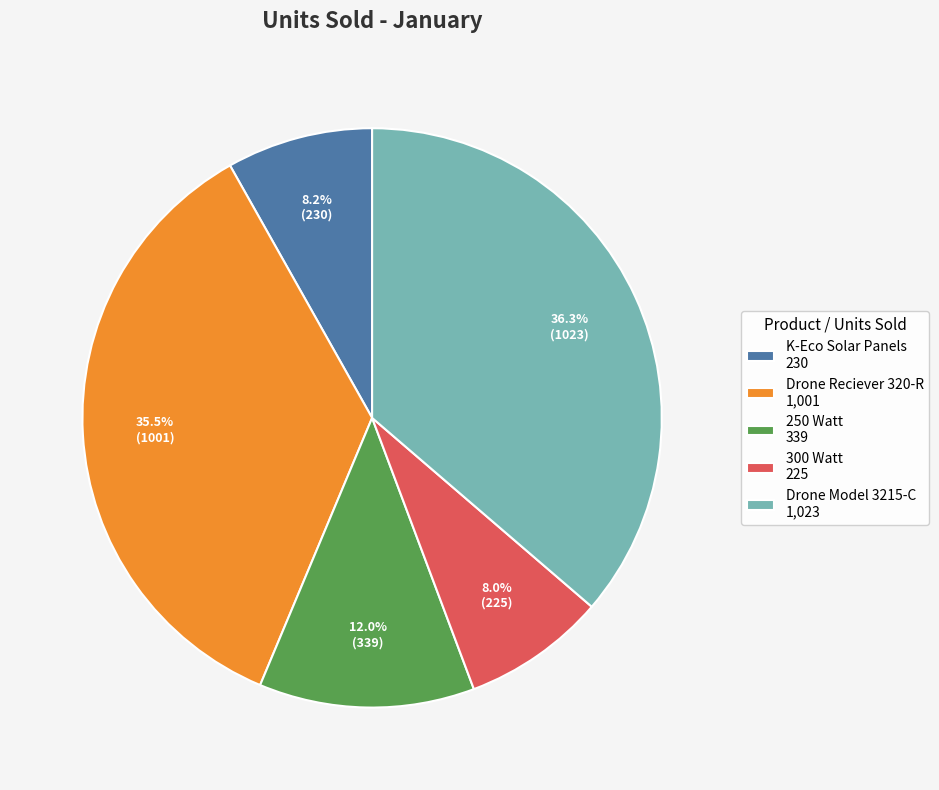

Does Drone Model 3215-C account for over 50% of the chart?

No